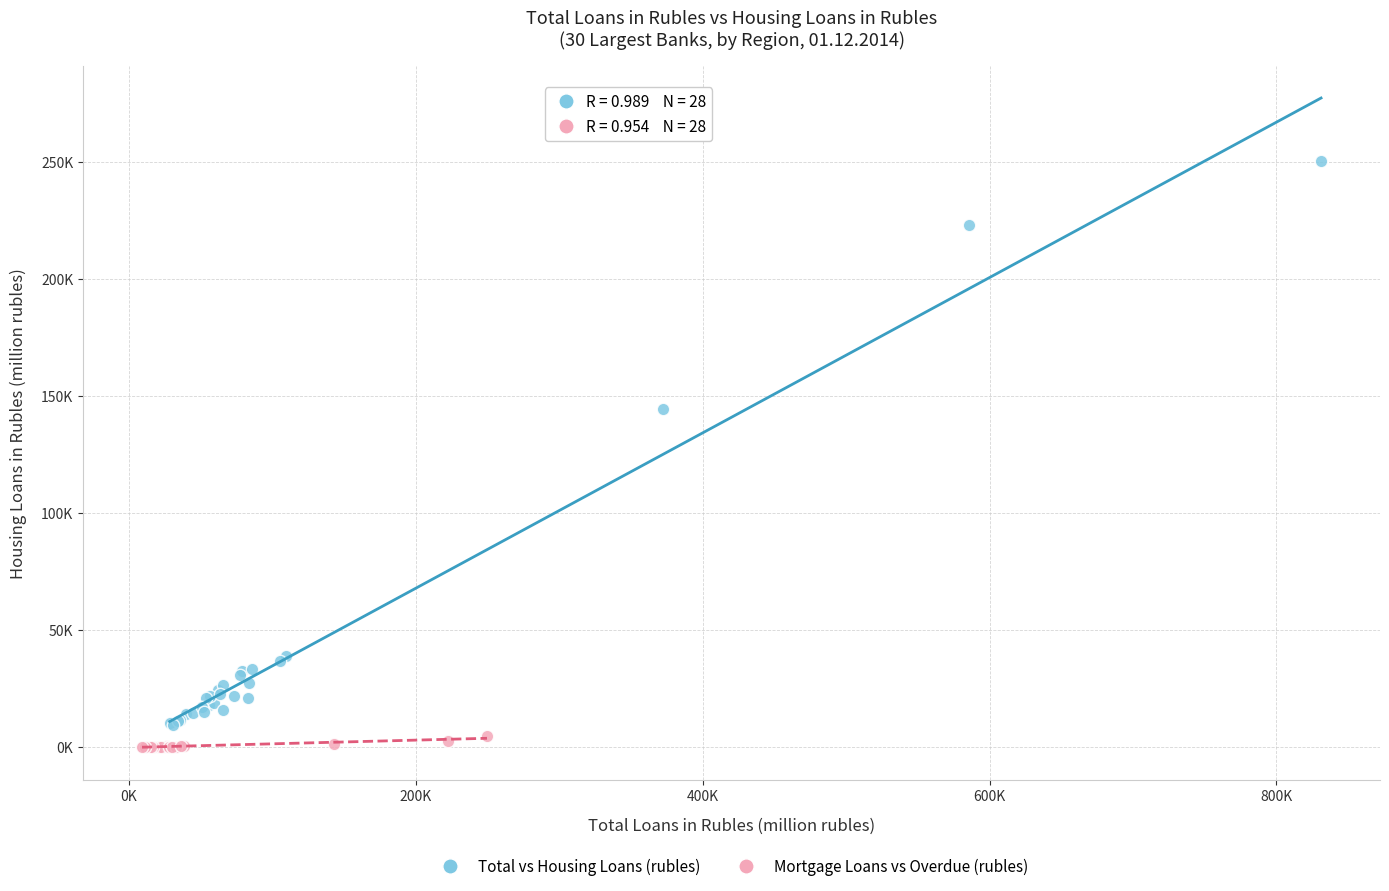

What are all the series names shown in the legend?

Total vs Housing Loans (rubles), Mortgage Loans vs Overdue (rubles)